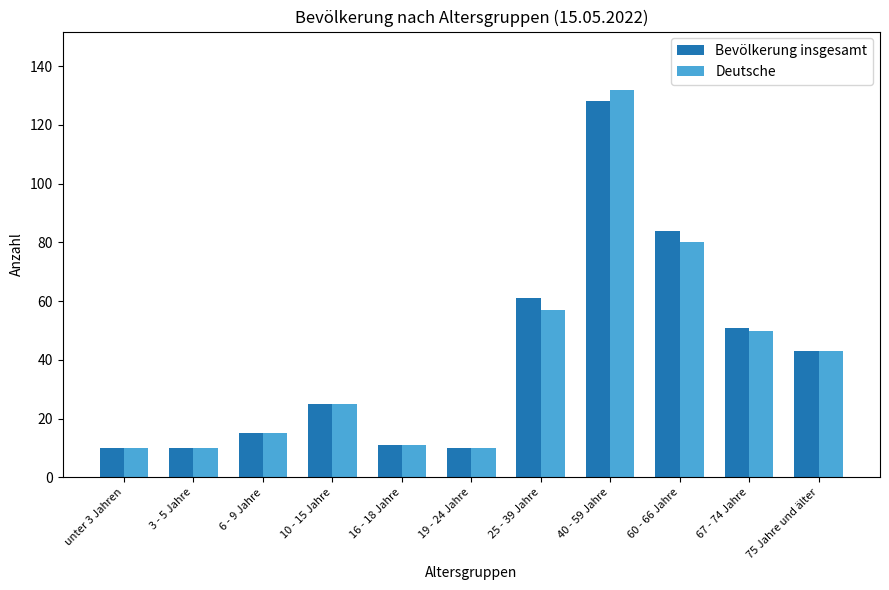

True or false: Deutsche has a value of 80 at 60 - 66 Jahre.

True